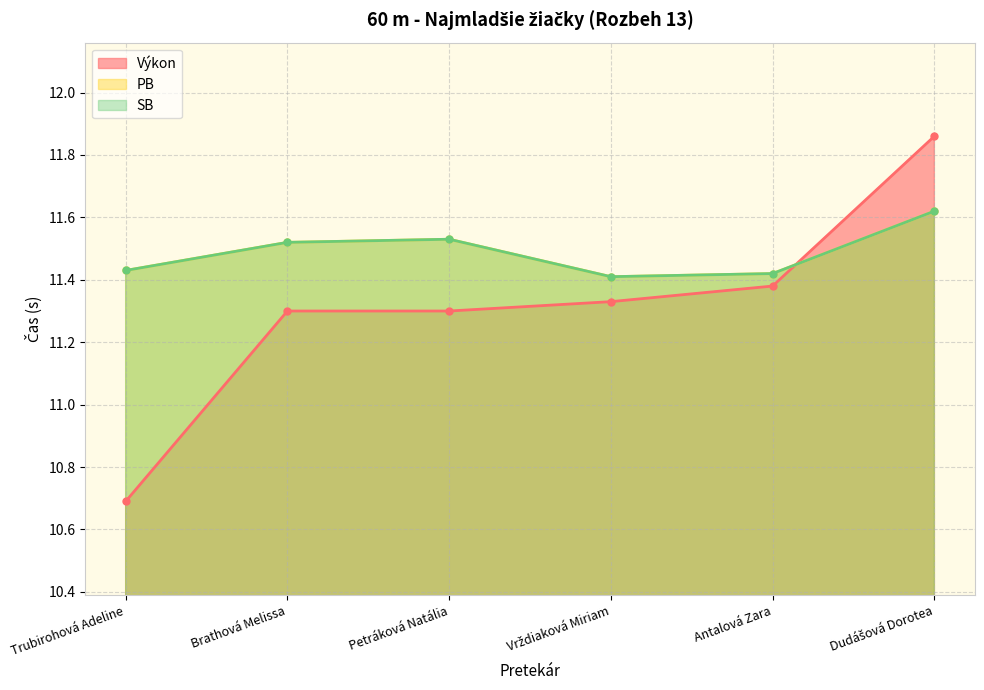

At how many categories does at least one series exceed 11?

6